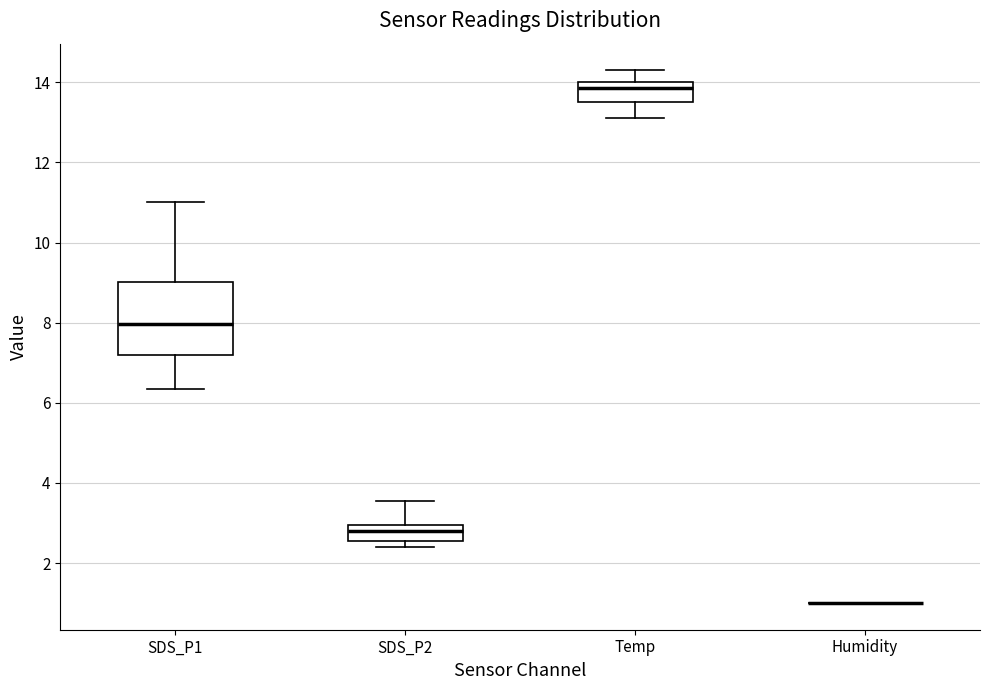

Reading left to right, read every box against the y-axis: the position of its median line, the range the box covers, and the ends of its whiskers. The values are not printed on the chart, so give them approximately, as read against the axis.

SDS_P1: median 8.0, box 7.2 to 9.0, whiskers 6.4 to 11.0
SDS_P2: median 2.8, box 2.6 to 3.0, whiskers 2.4 to 3.6
Temp: median 13.8, box 13.6 to 14.0, whiskers 13.2 to 14.4
Humidity: box collapsed to a line at 1.0, whiskers 1.0 to 1.0